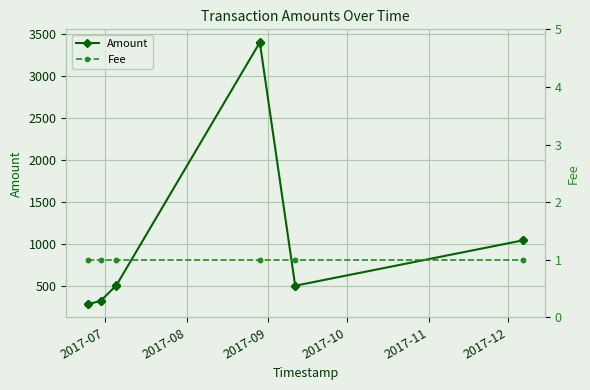

Rank the series by their maximum value, from highest to lowest.

Amount, Fee